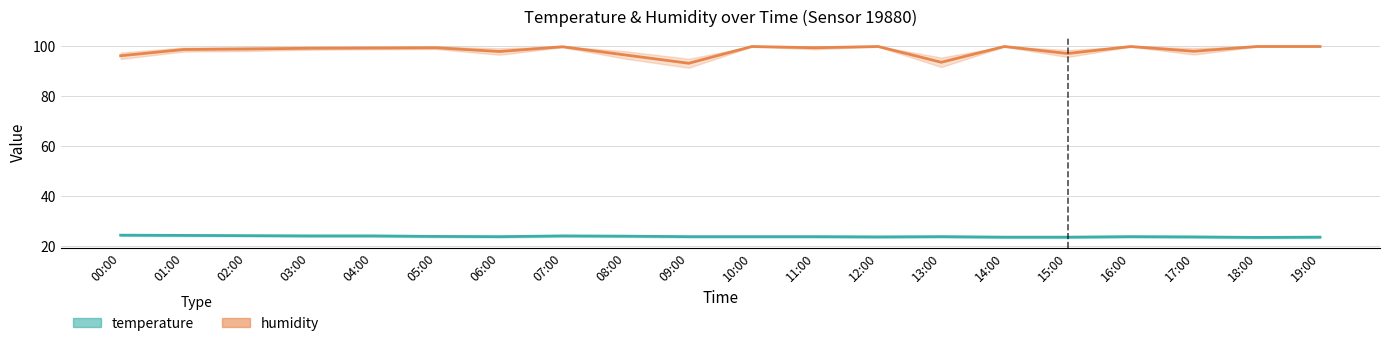

What is the value of the temperature point at the 19th from the left?

23.6